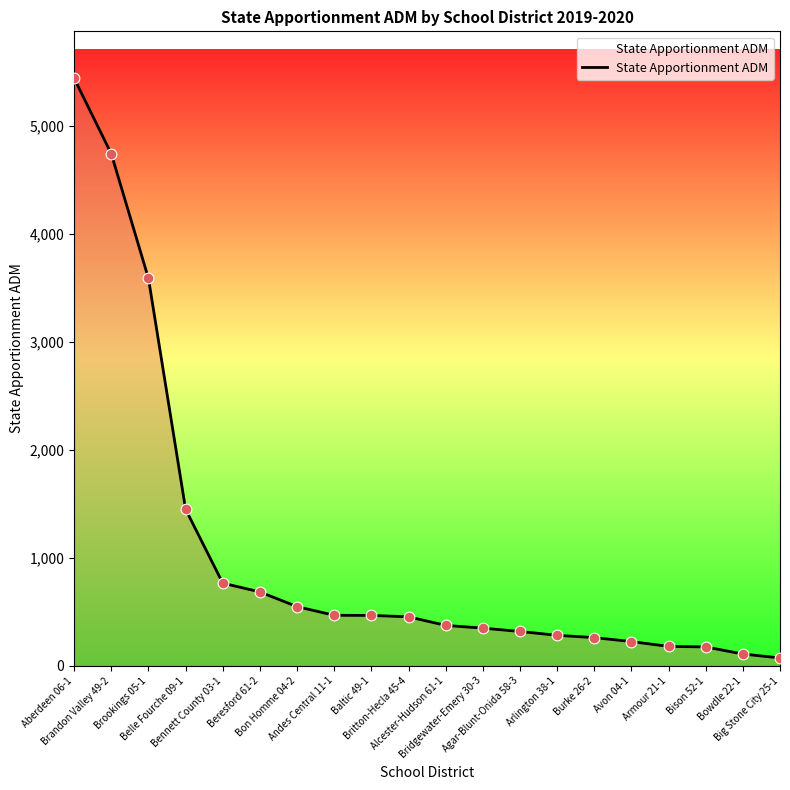

Approximately how many times larger is the value at Brandon Valley 49-2 compared to Burke 26-2?

18.2